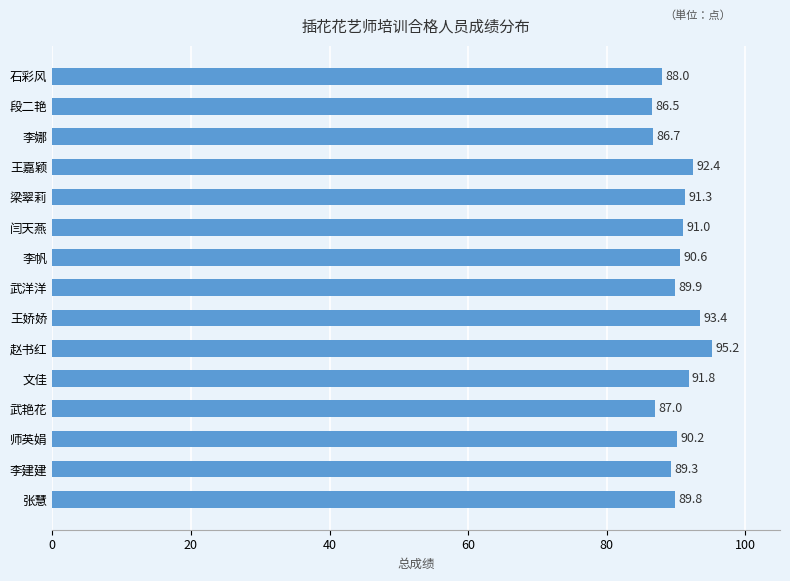

At which label is the value closest to 90?

武洋洋